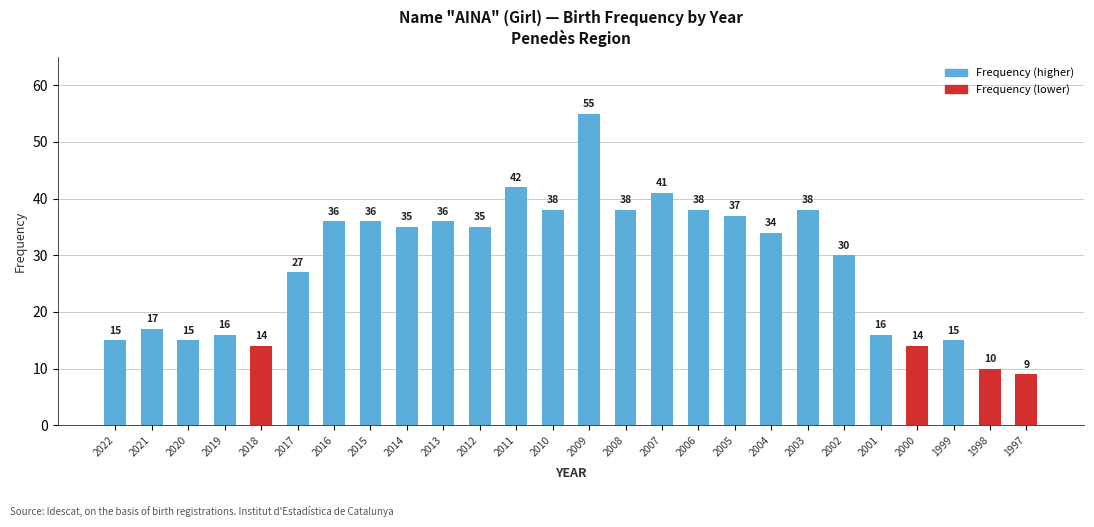

What is the value of the 17th bar from the left?

38